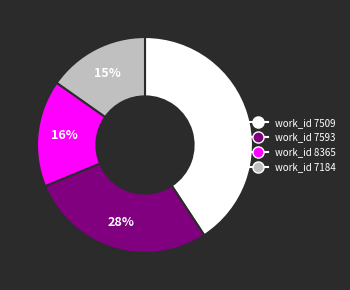

Which category has the smallest portion of the pie?

work_id 7184